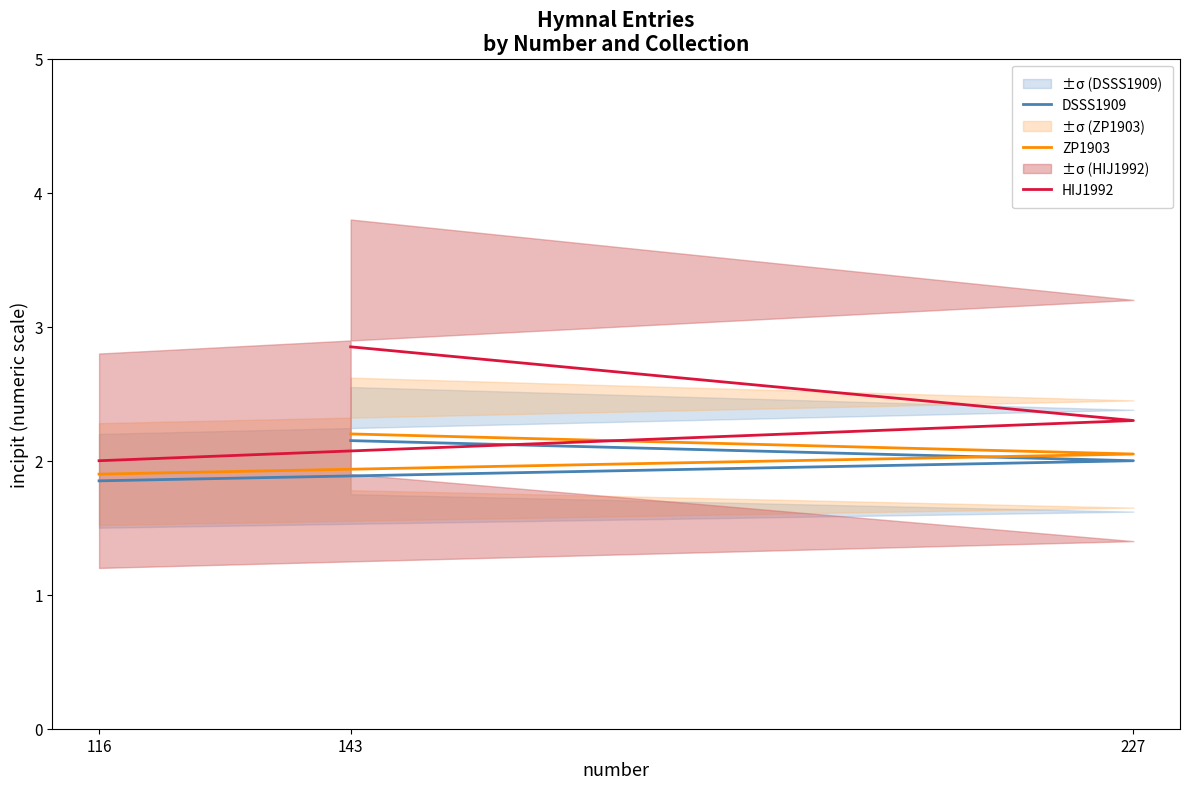

Rank the series by their maximum value, from lowest to highest.

DSSS1909, ZP1903, HIJ1992